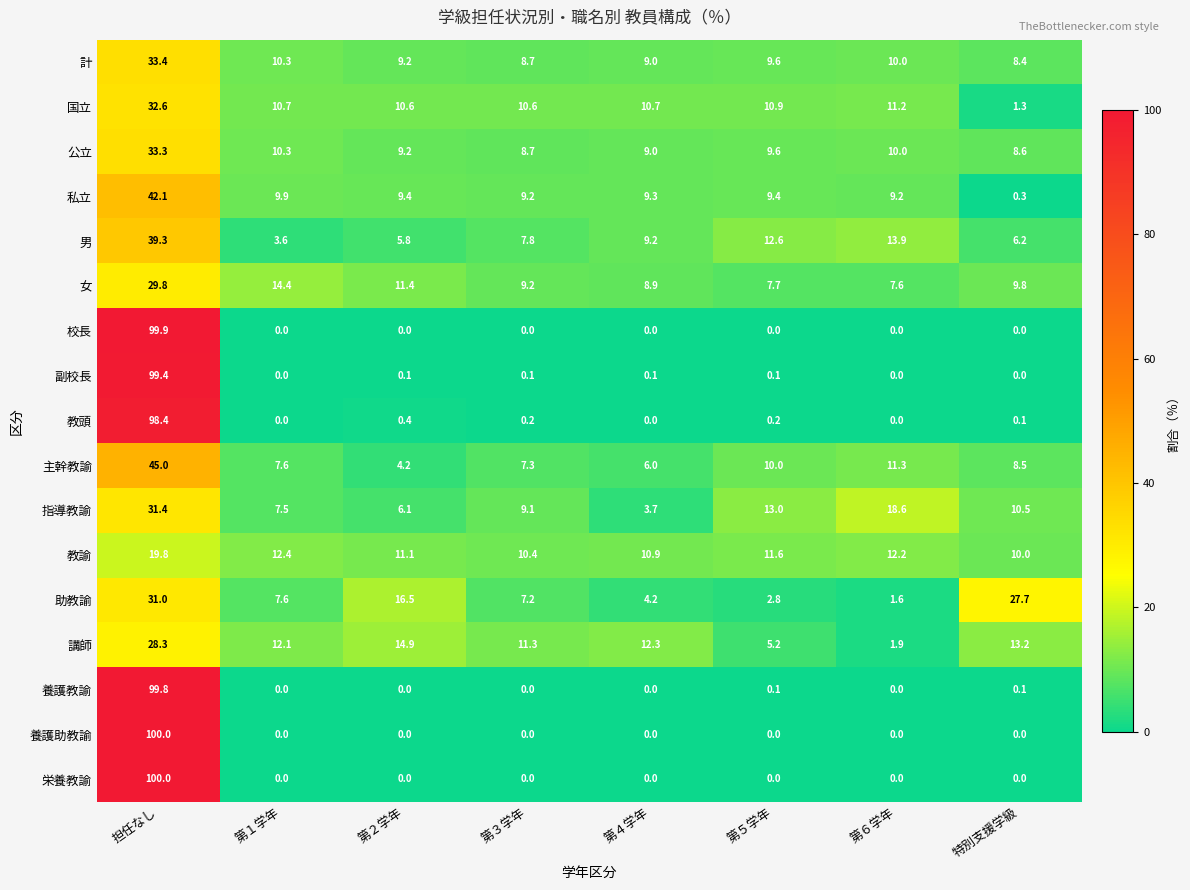

At which category is the sum across all series the highest?

担任なし